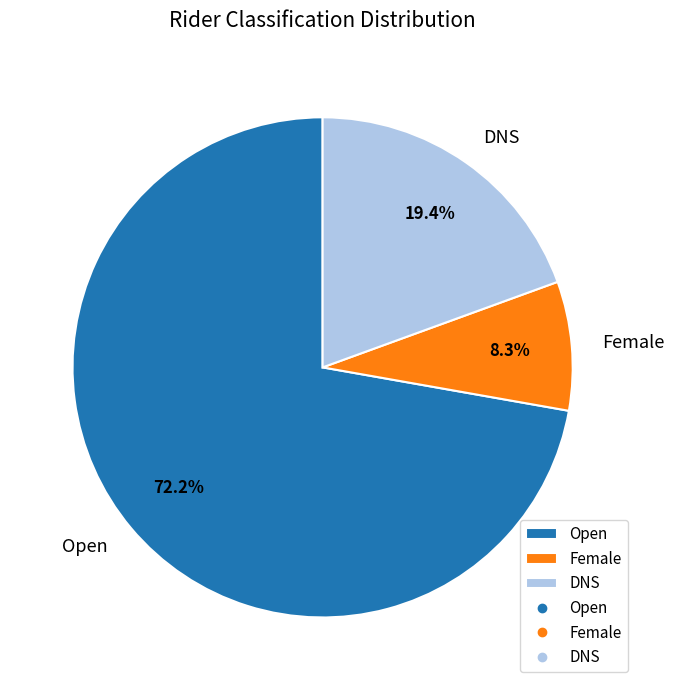

Rank the categories by value from lowest to highest.

Female, DNS, Open